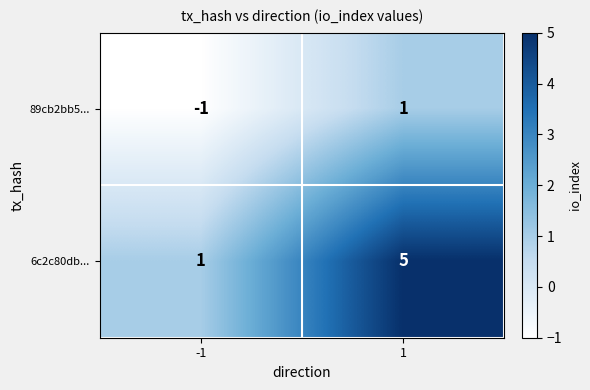

List the series in order of their overall mean, lowest first.

89cb2bb5..., 6c2c80db...